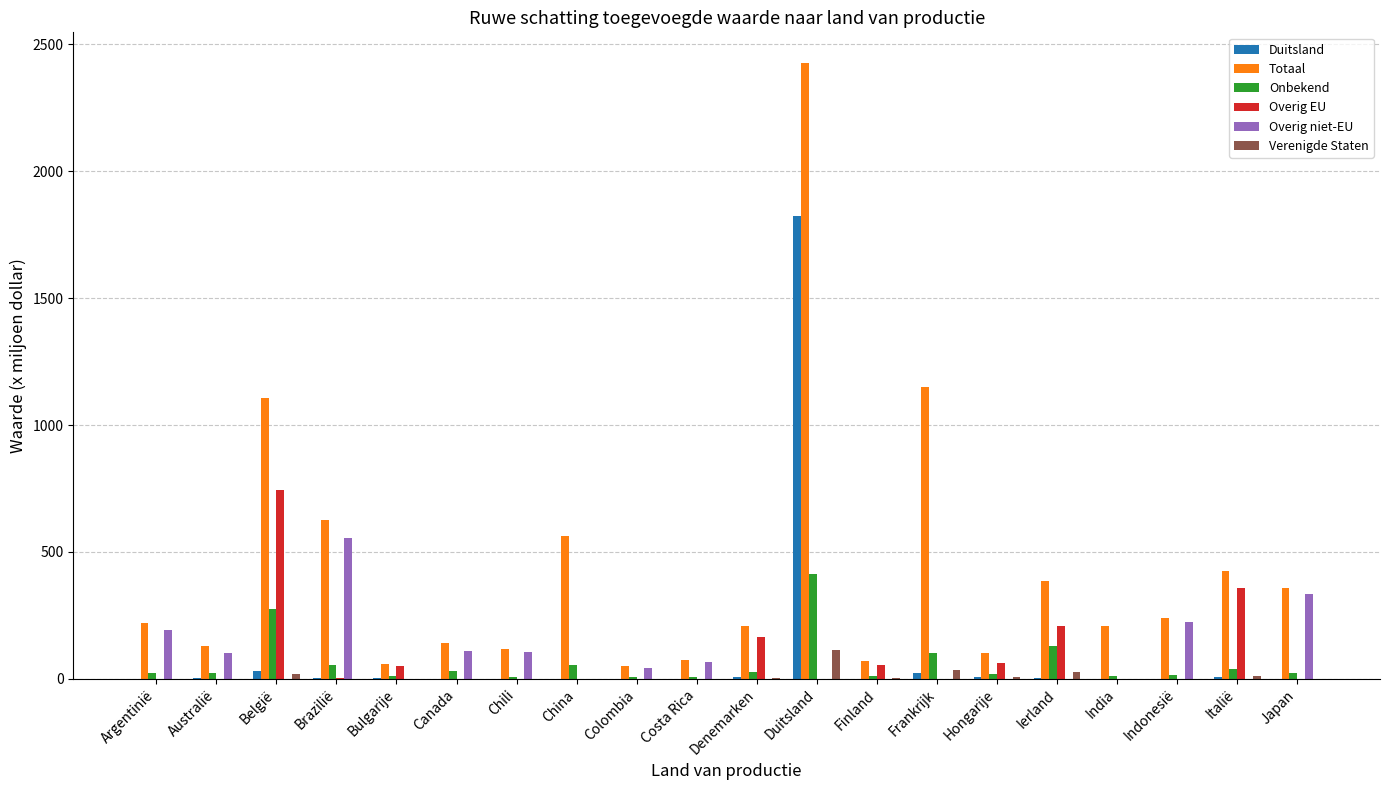

Which series has the largest total across all categories?

Totaal